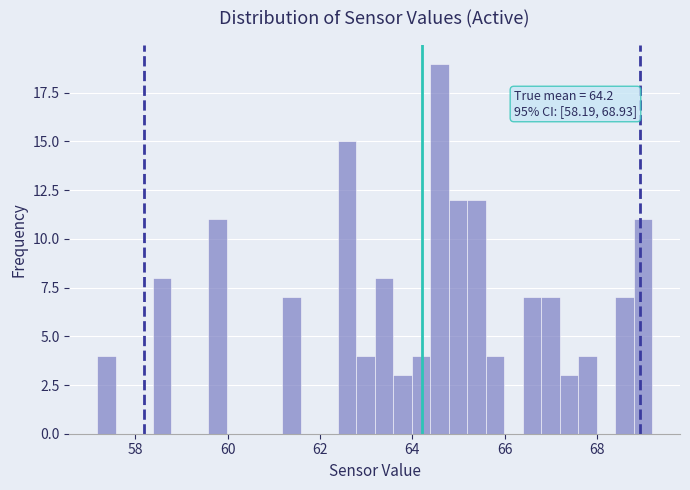

Read against the x-axis, roughly where is the centre of the tallest bar?

64.6